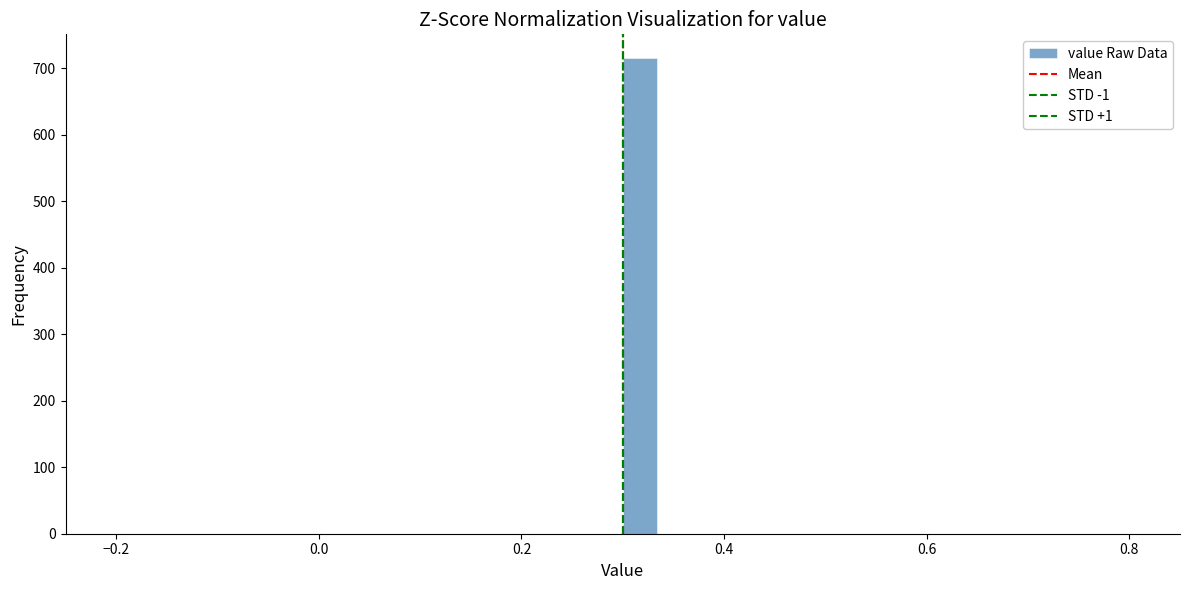

Around what value on the x-axis is the tallest bar? Give the approximate position of its centre, as read against the axis.

0.32